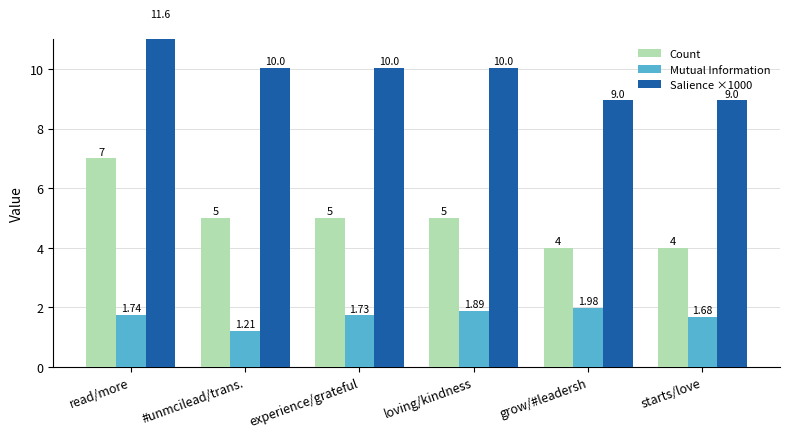

Which series has the widest spread of values?

Count